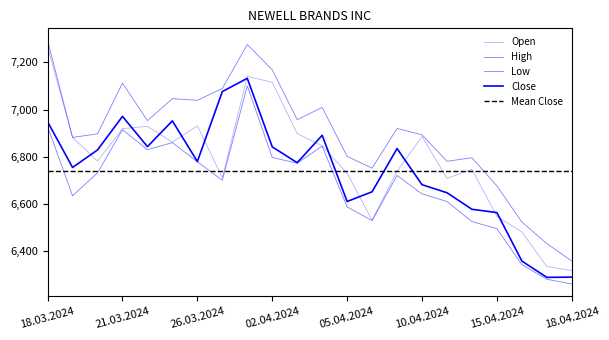

The value of Close at 25.03.2024 is 6952. True or false?

True